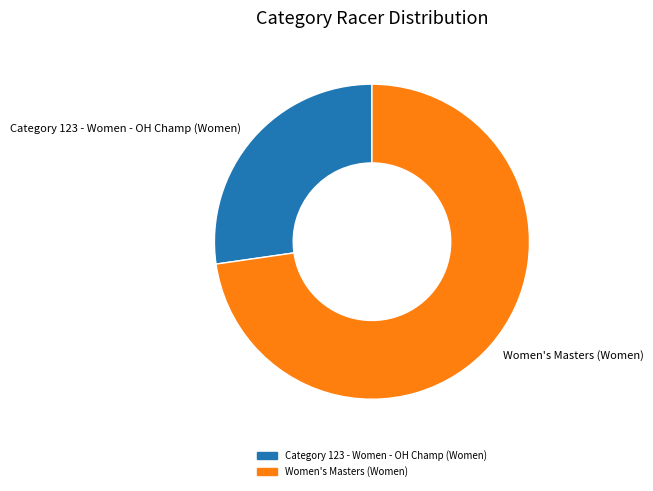

What is the ratio of the value at Women's Masters (Women) to the value at Category 123 - Women - OH Champ (Women)?

2.7